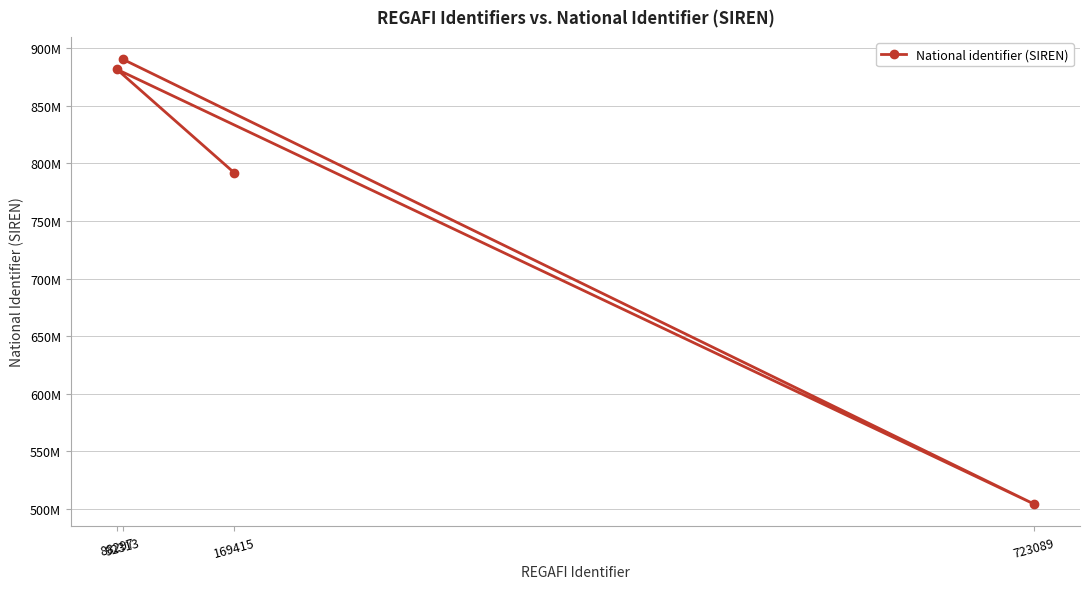

Reading left to right, extract all data points from this chart.

169415=791983190	88297=881715288	723089=504106824	92313=890510738